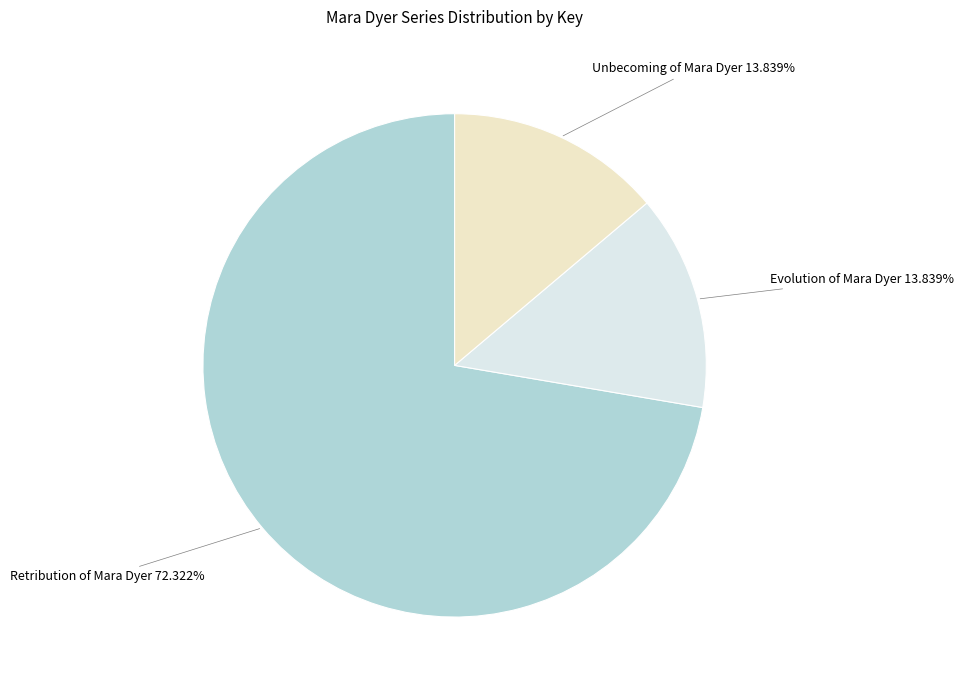

Is there a majority slice in this chart?

Yes